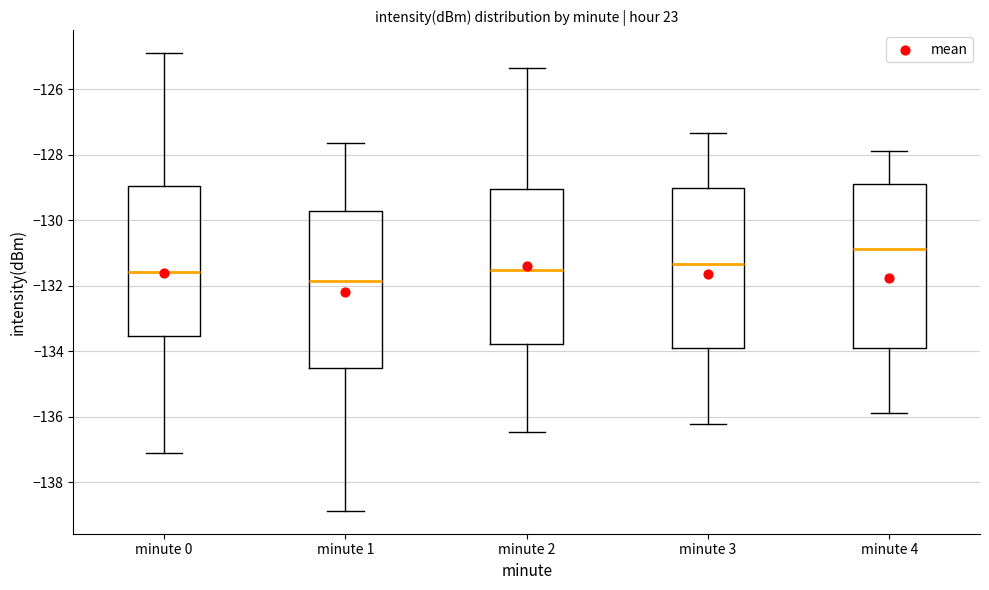

Where does the median line of the box for minute 1 sit on the y-axis? The values are not printed on the chart, so give them approximately, as read against the axis.

-131.8